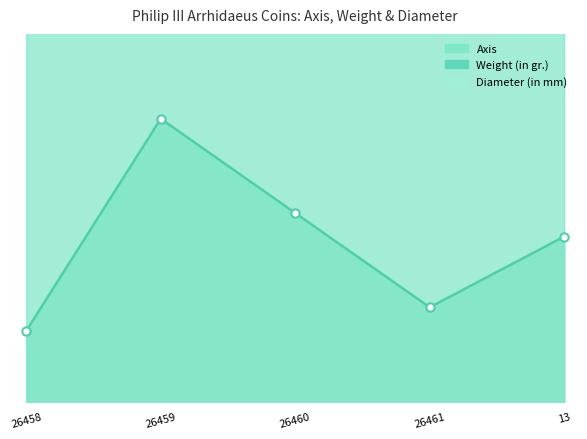

Which series has the largest total across all categories?

Diameter (in mm)